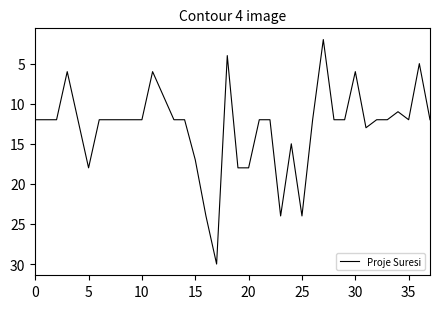

How many lines are shown in the chart?

1